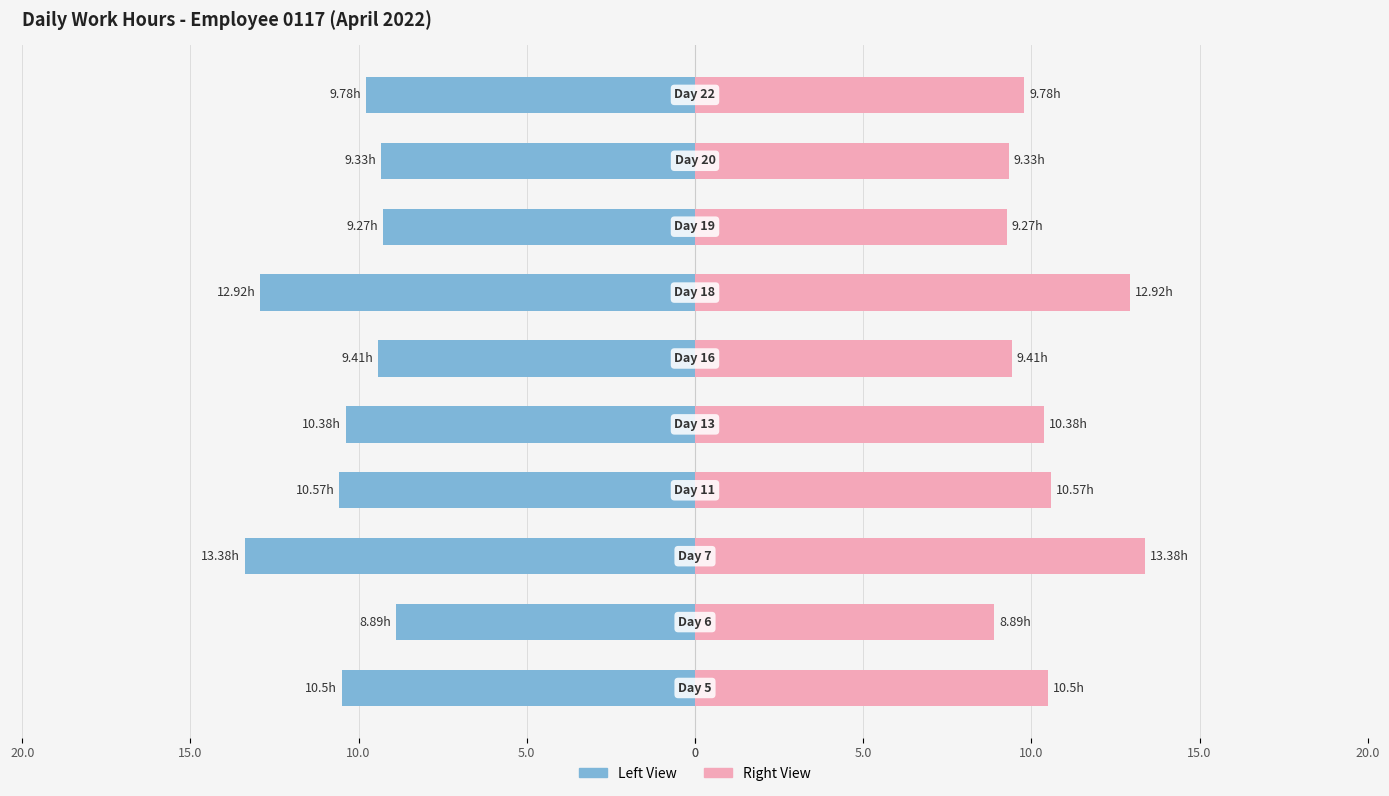

What is the difference between the maximum and minimum values in the Work Hours (Left) series?

4.5